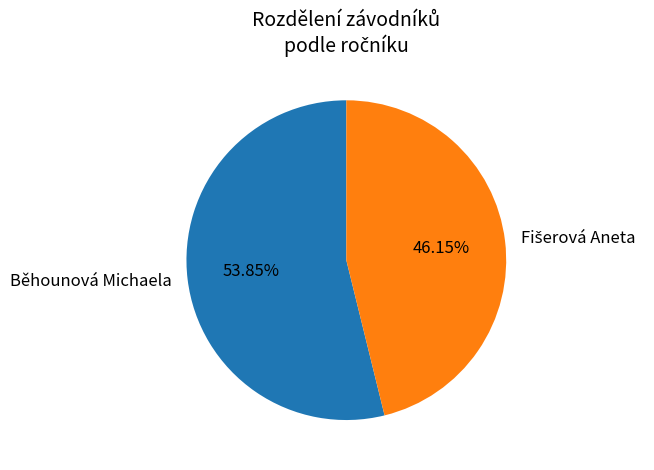

Which category accounts for the majority?

Běhounová Michaela